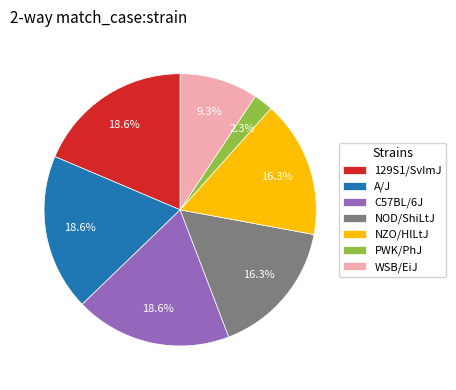

Approximately how many times larger is the value at C57BL/6J compared to NOD/ShiLtJ?

1.1